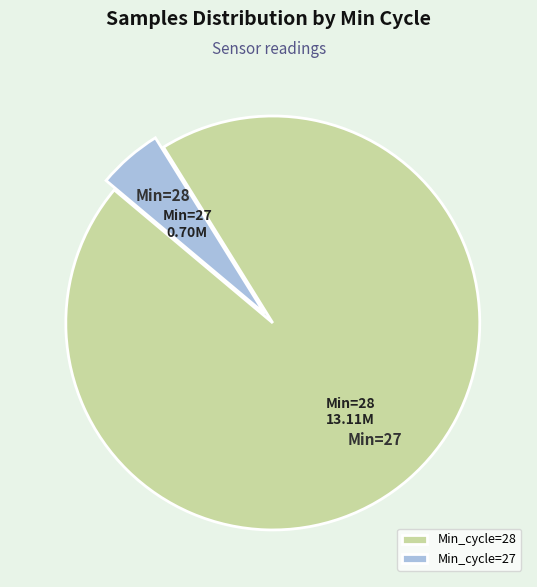

Which slice represents more than half of the pie?

Min_cycle=28